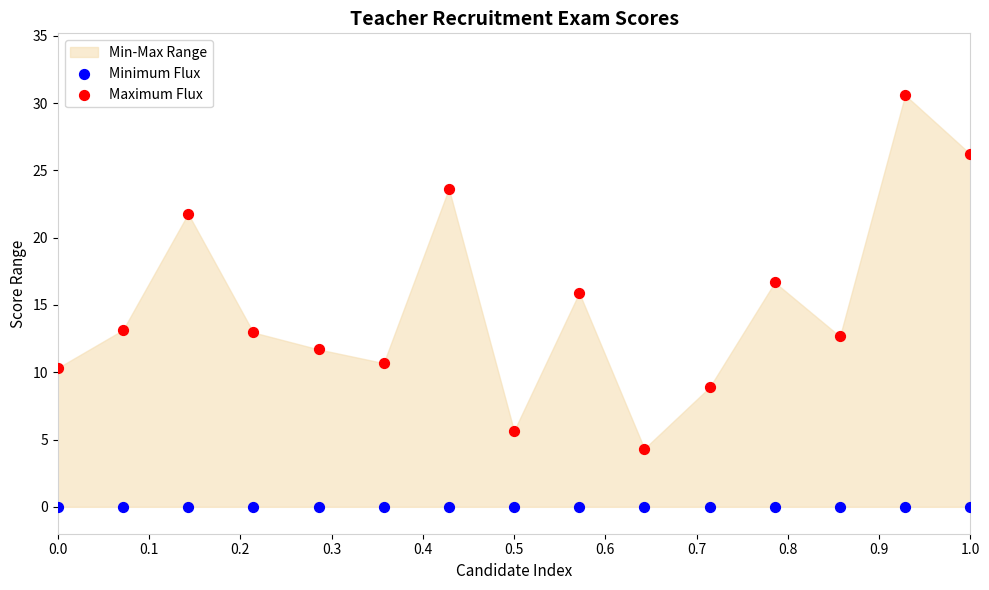

Across all series, what Y value is closest to 15?

15.9